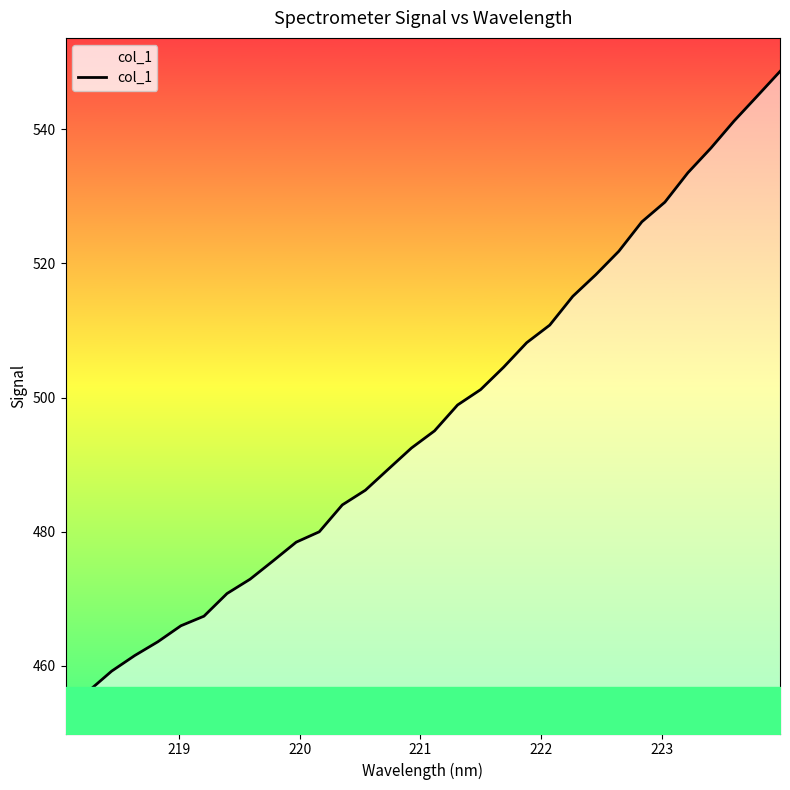

What is the greatest value displayed?

548.6